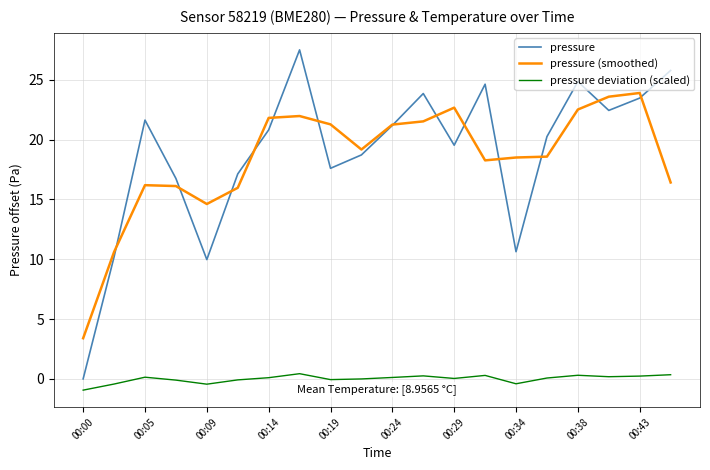

True or false: pressure and pressure deviation (scaled) cross at least once.

False